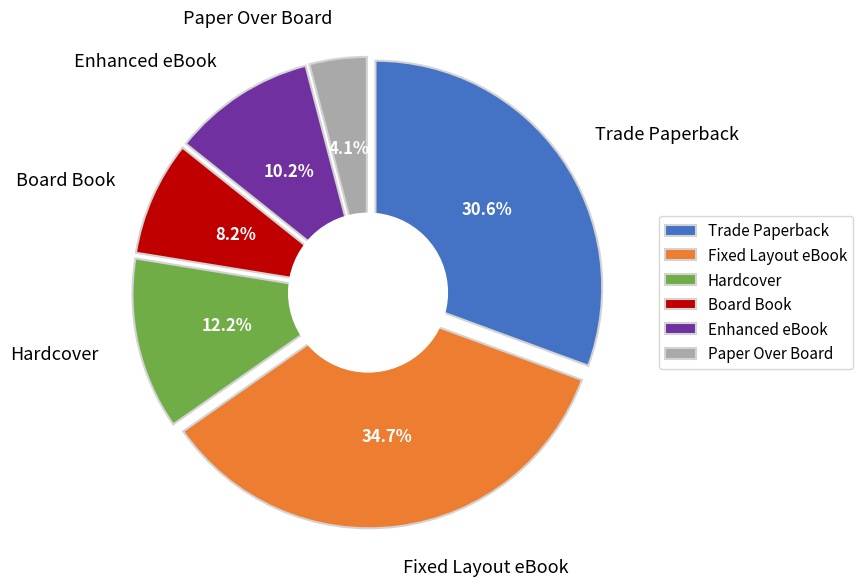

Does any single category account for the majority?

No